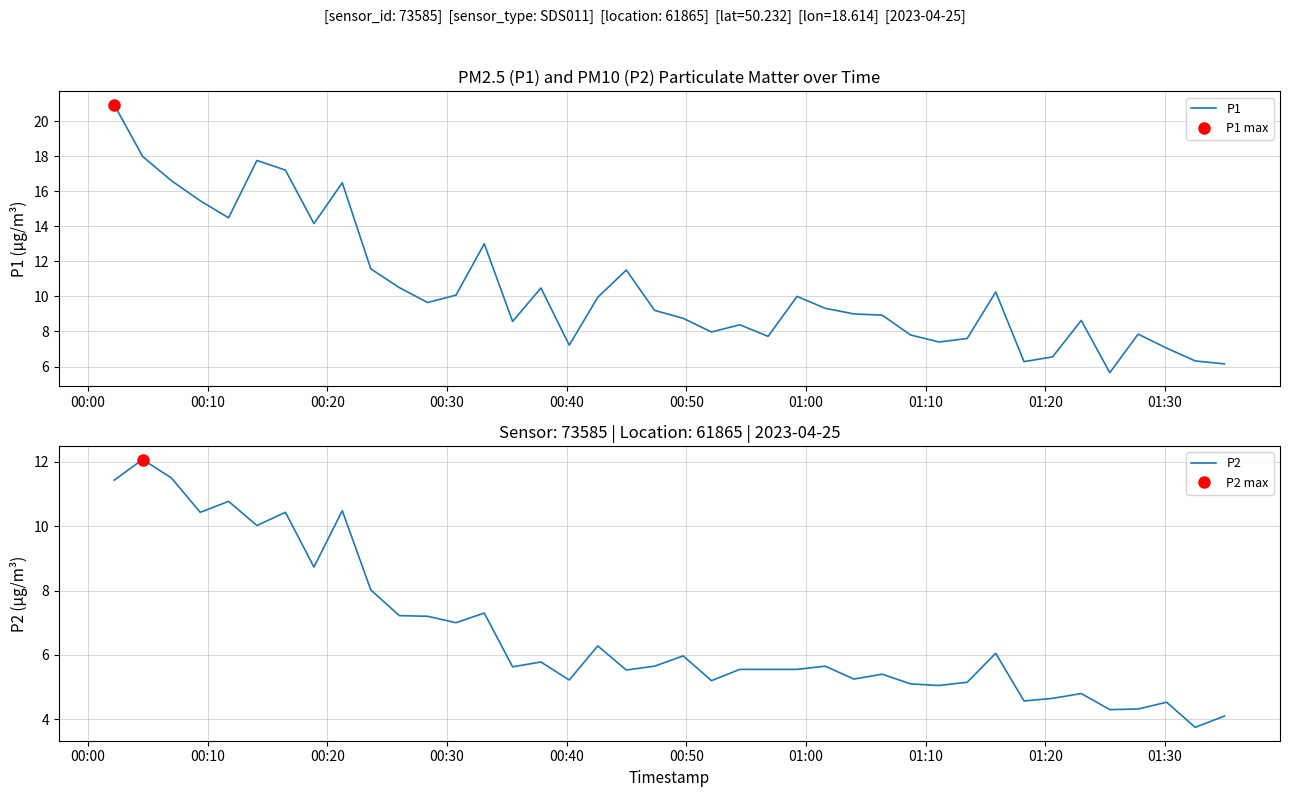

Does the chart display data point markers on the line(s)?

No